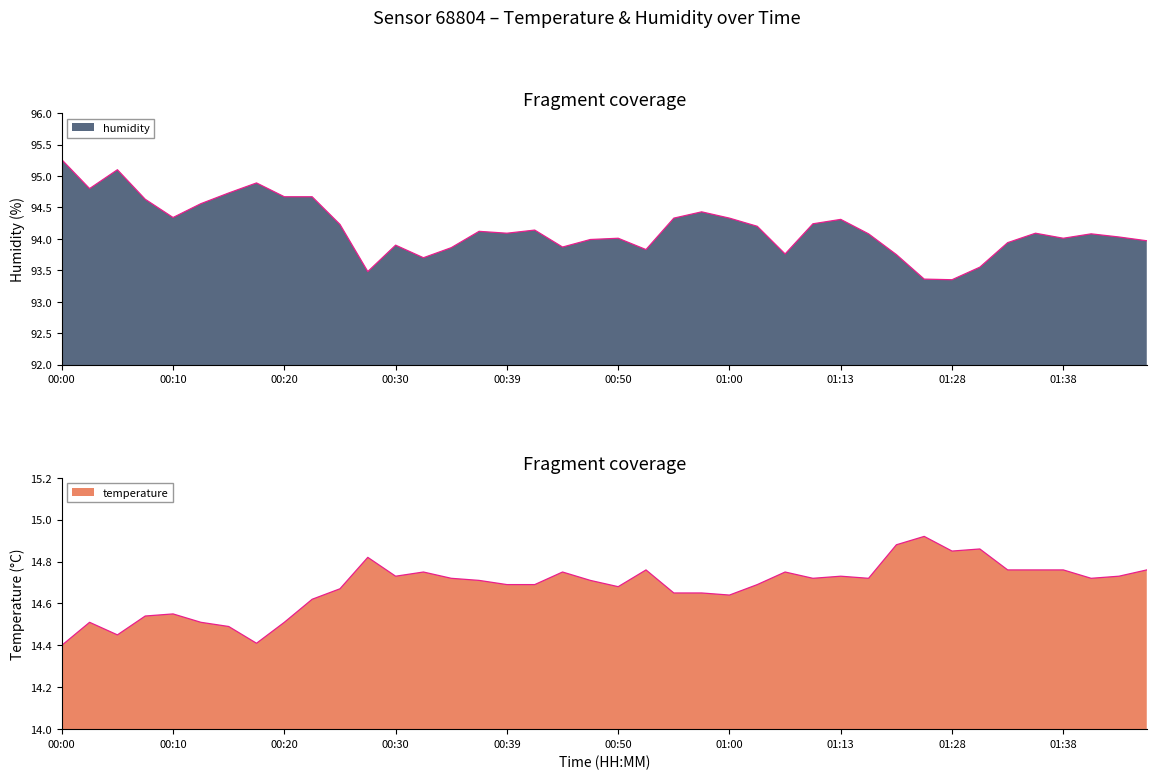

How many lines are shown in the chart?

2